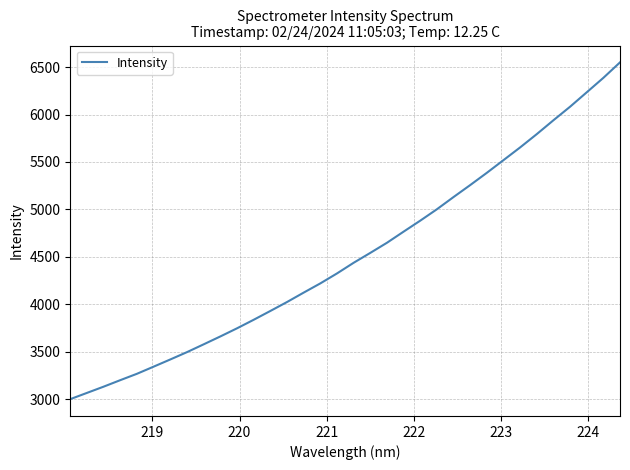

What is the difference between the maximum and minimum values?

3546.7